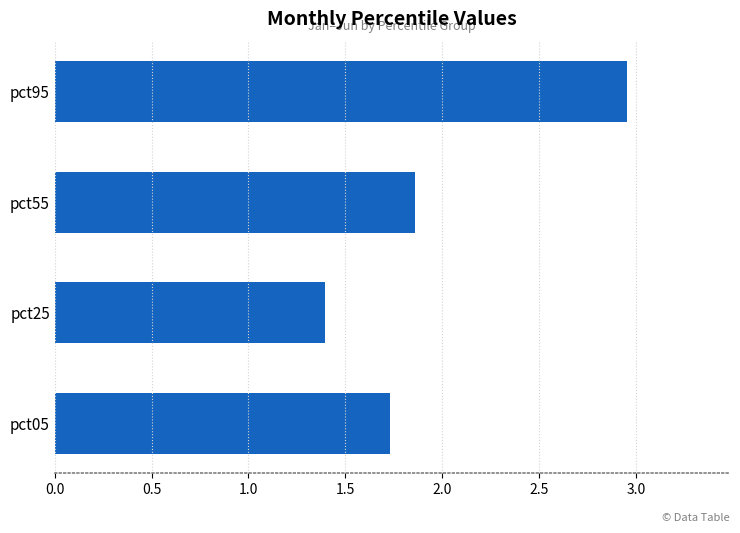

Are the bars grouped side by side (vs. stacked)?

No